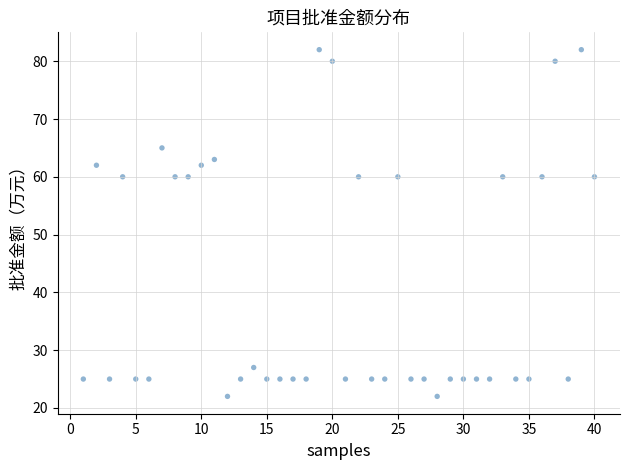

What is the range of Y values (max minus min)?

60